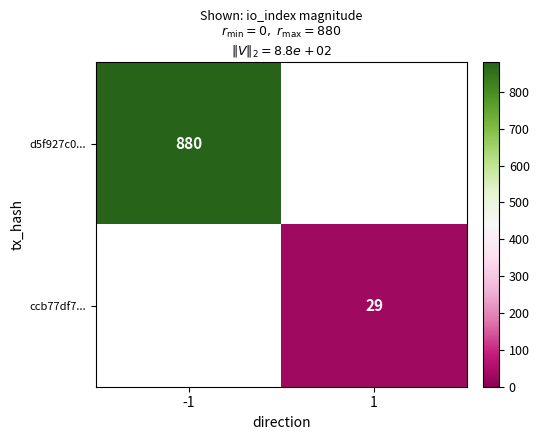

Between -1 and 1, which is larger?

-1